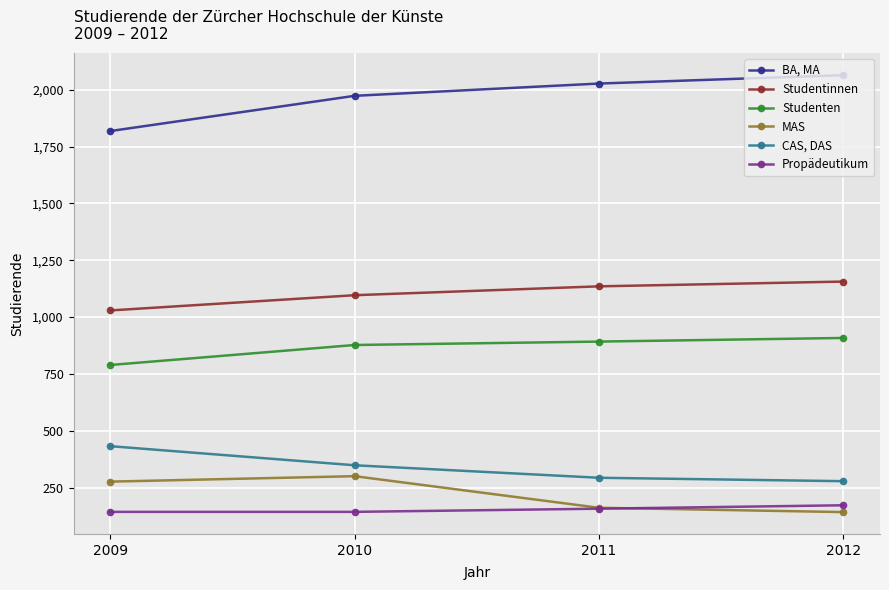

At how many categories does at least one series exceed 300?

4